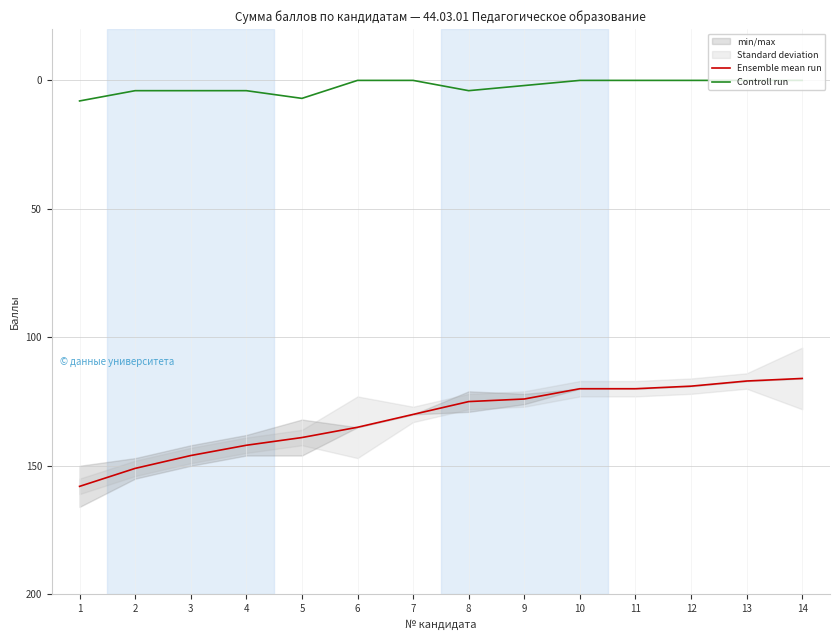

Reading left to right, extract all data points from this chart.

Ensemble mean run: 158	151	146	142	139	135	130	125	124	120	120	119	117	116
Controll run: 8	4	4	4	7	0	0	4	2	0	0	0	0	0